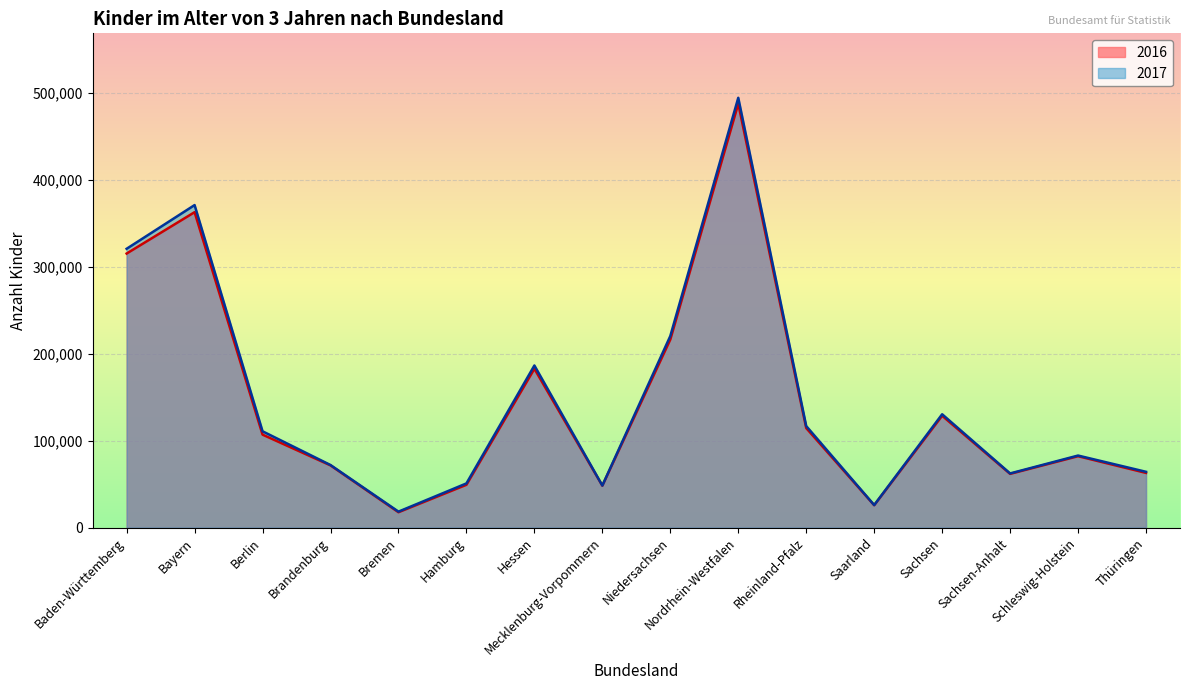

Reading right to left, list all the values displayed in this chart.

2016: Thüringen=62893	Schleswig-Holstein=82108	Sachsen-Anhalt=61797	Sachsen=128605	Saarland=25776	Rheinland-Pfalz=114433	Nordrhein-Westfalen=487379	Niedersachsen=216300	Mecklenburg-Vorpommern=48228	Hessen=182654	Hamburg=49225	Bremen=17677	Brandenburg=71545	Berlin=106904	Bayern=362681	Baden-Württemberg=315121
2017: Thüringen=64156	Schleswig-Holstein=82852	Sachsen-Anhalt=62285	Sachsen=130332	Saarland=25913	Rheinland-Pfalz=116766	Nordrhein-Westfalen=494192	Niedersachsen=220308	Mecklenburg-Vorpommern=48344	Hessen=186406	Hamburg=50819	Bremen=18363	Brandenburg=71947	Berlin=110743	Bayern=370849	Baden-Württemberg=320602